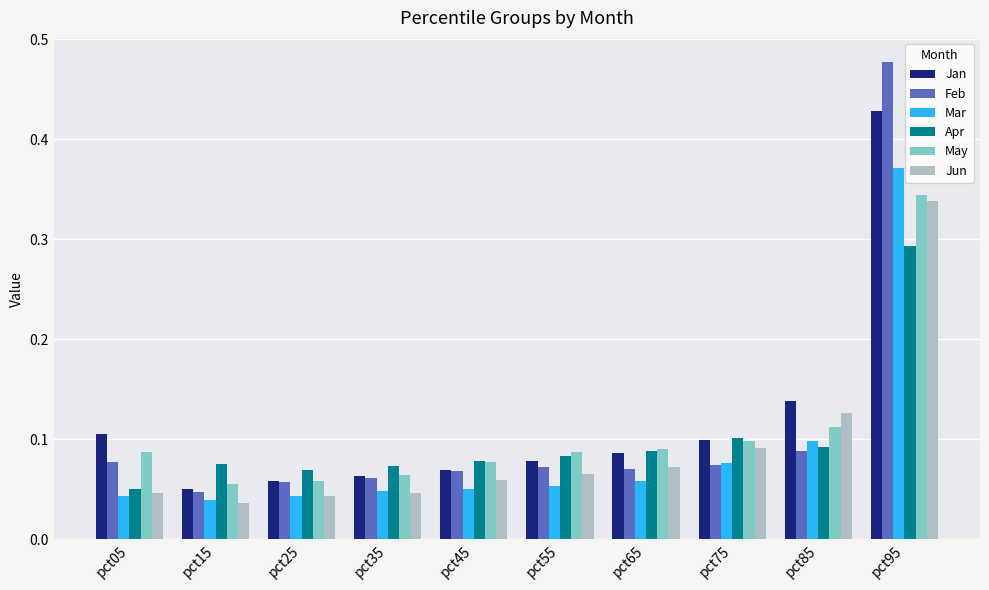

At which category does the chart reach its peak across all series?

pct95